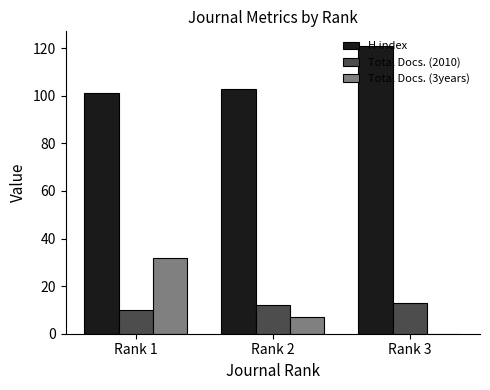

How many positive values does the Total Docs. (3years) series have?

2